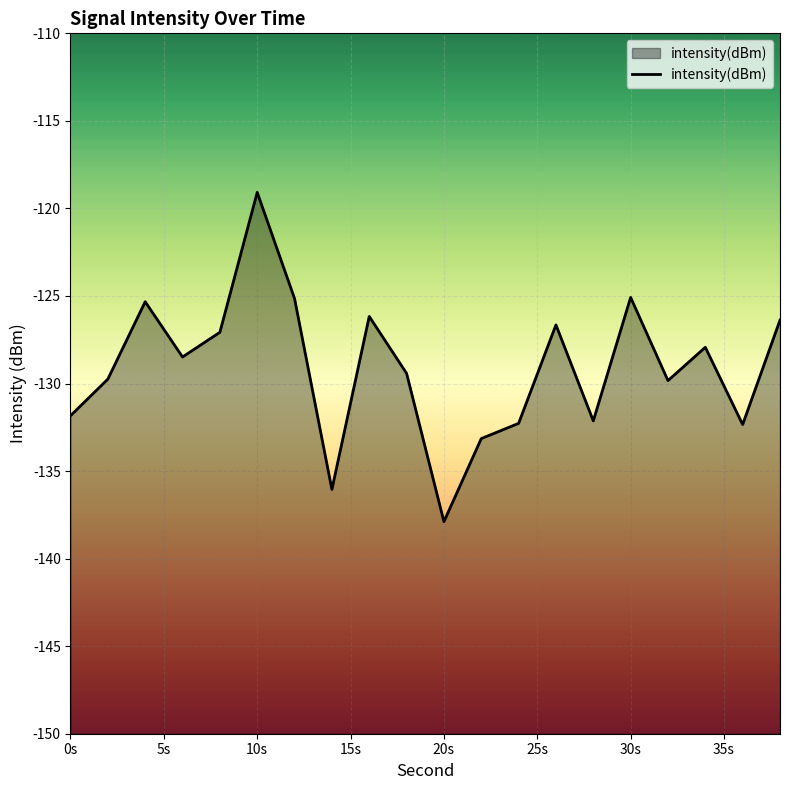

What is the difference between the maximum and minimum values?

18.8